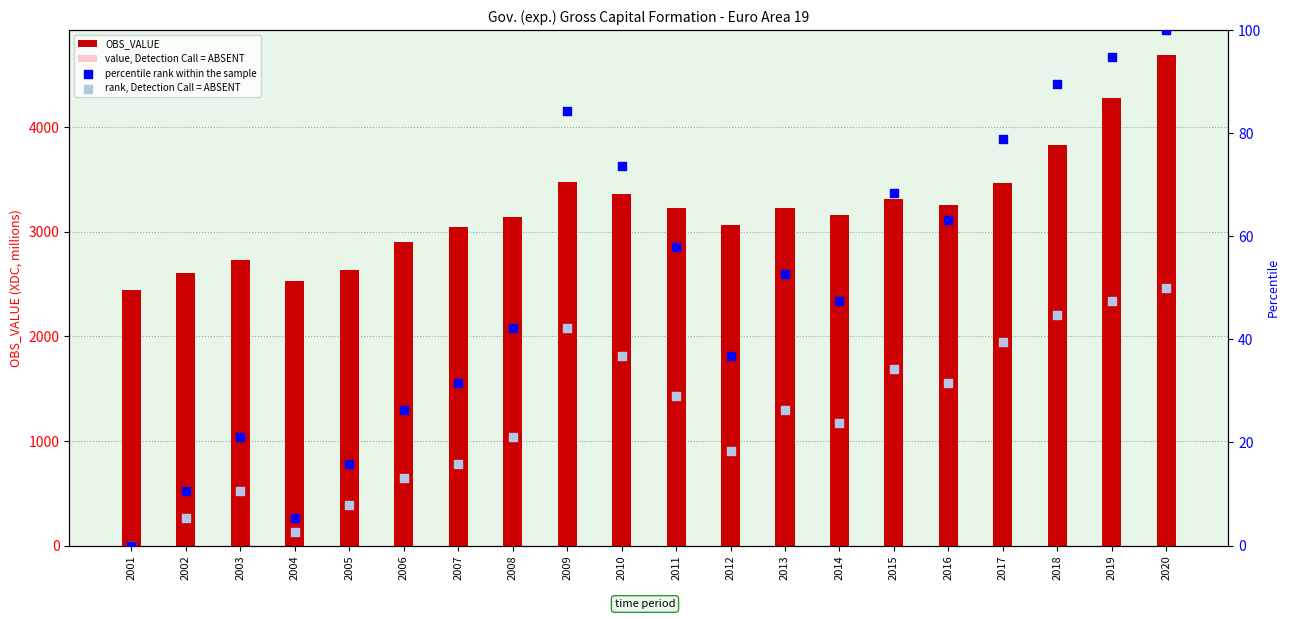

What is the total value across all series at 2001?

2935.7